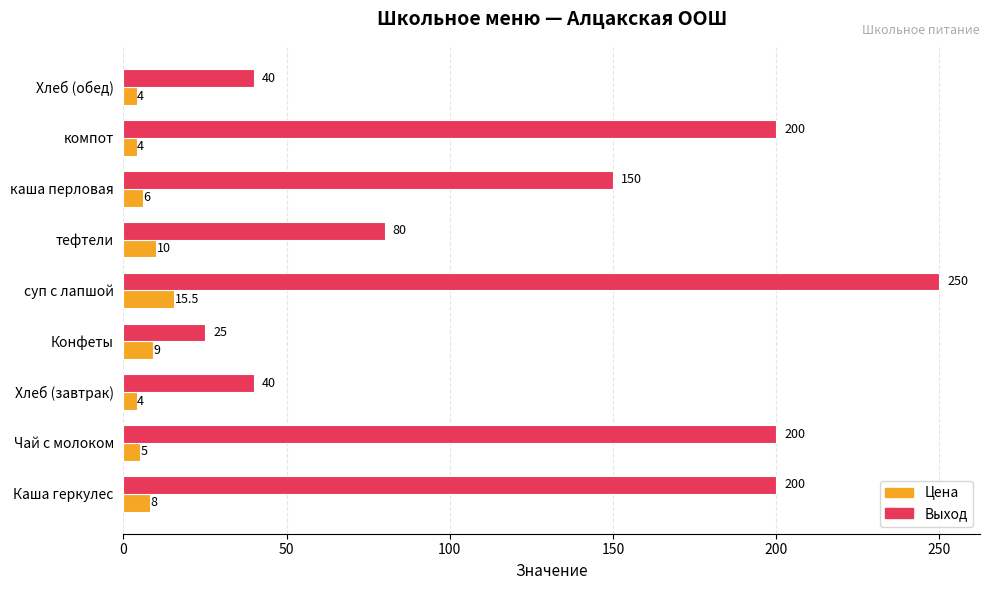

Is it true that Цена equals 4.0 at компот?

True